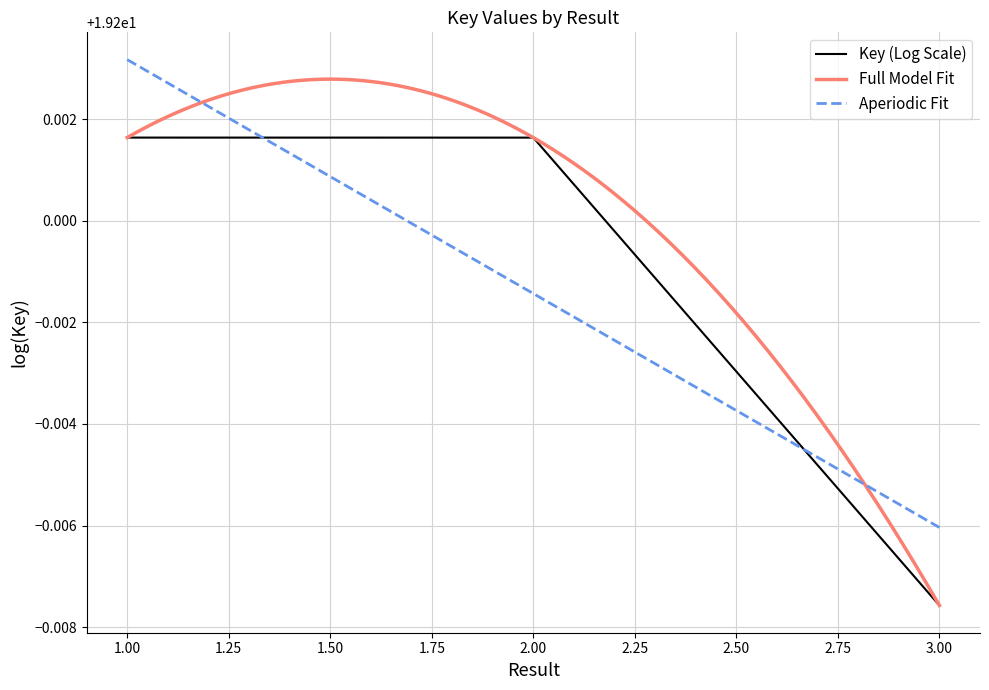

Approximately how many times larger is the value at 1 compared to 2?

1.0